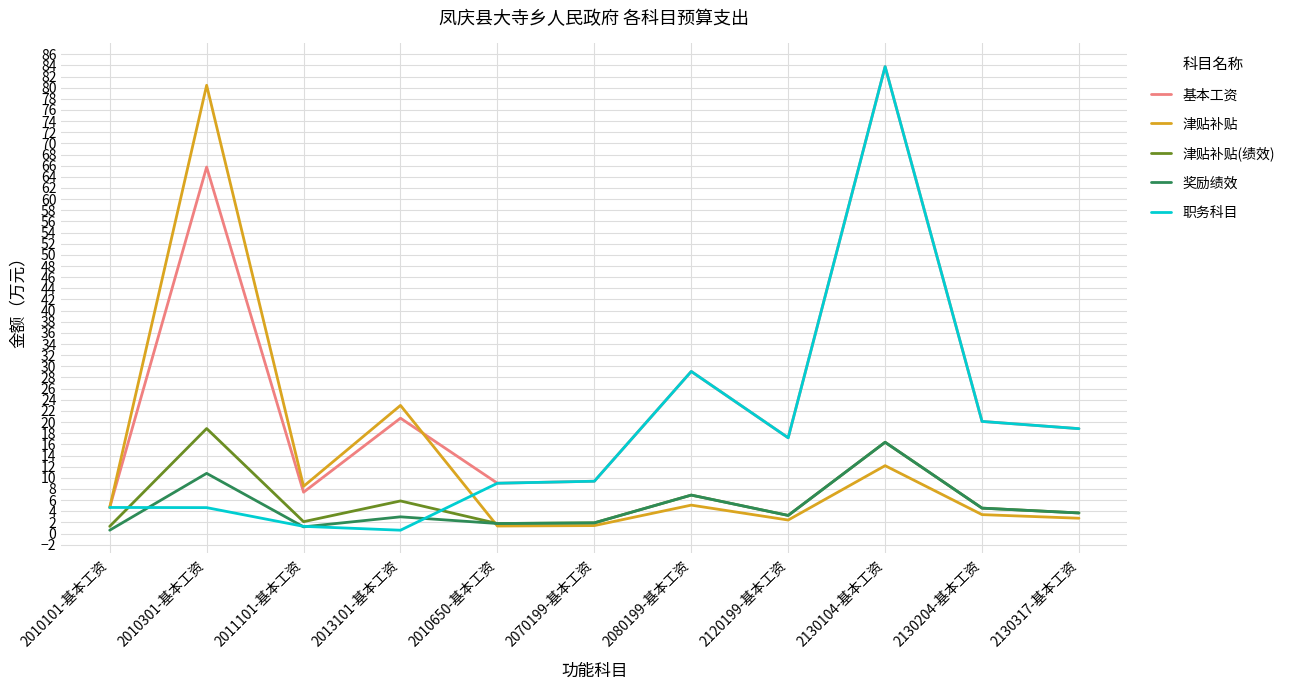

What are all the series names shown in the legend?

基本工资, 津贴补贴, 津贴补贴(绩效), 奖励绩效, 职务科目